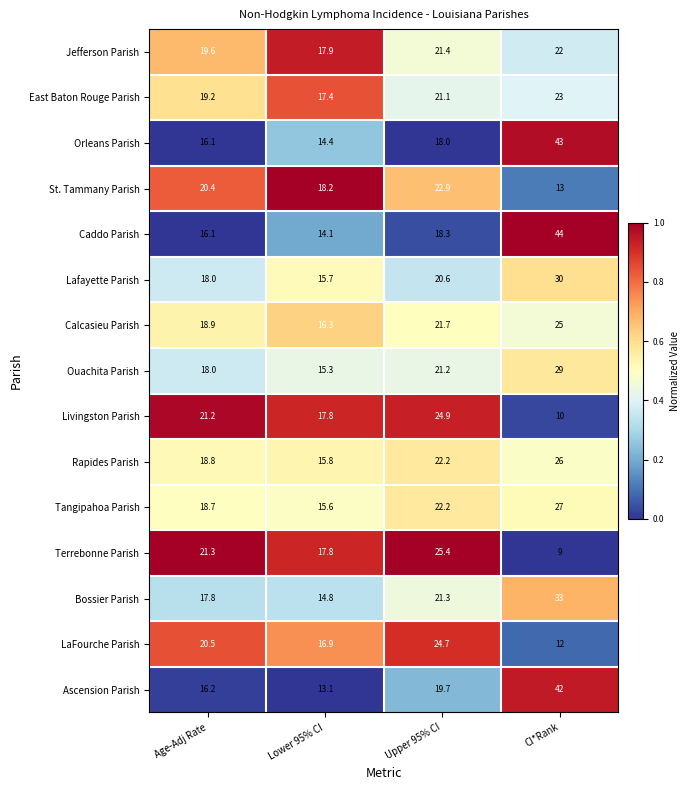

Between Age-Adj Rate and Lower 95% CI, which series saw the biggest shift?

LaFourche Parish